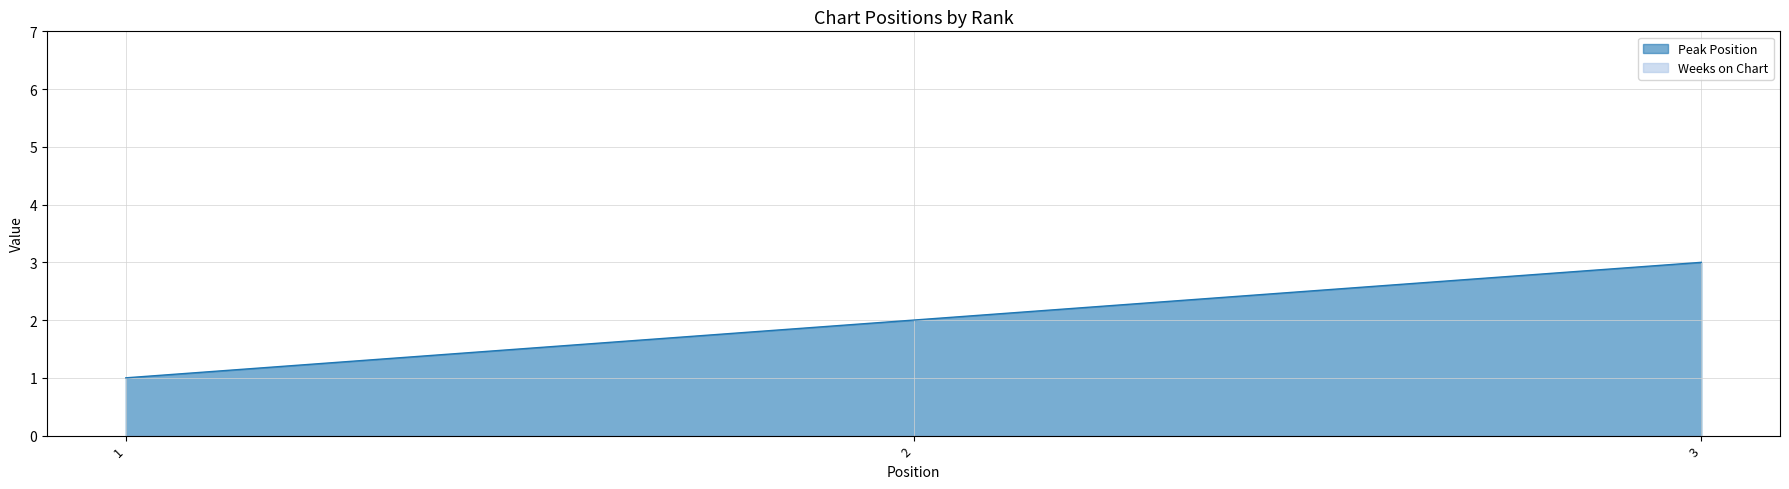

Is it true that the value at 3 is 3?

True